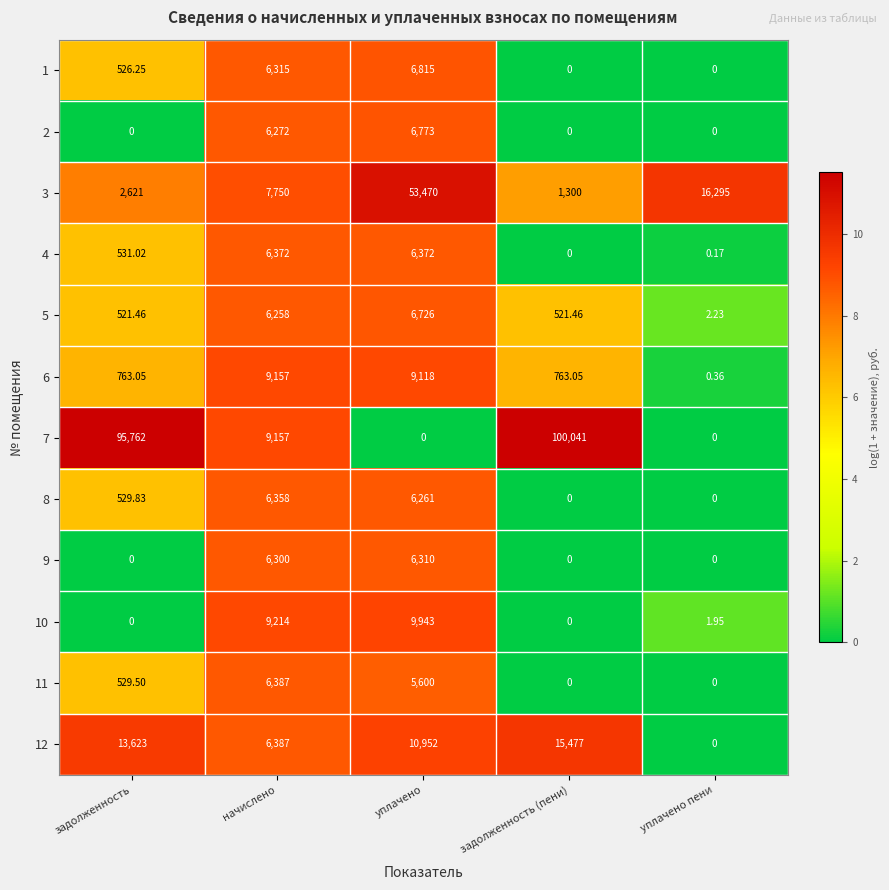

Which series has the largest total across all categories?

7